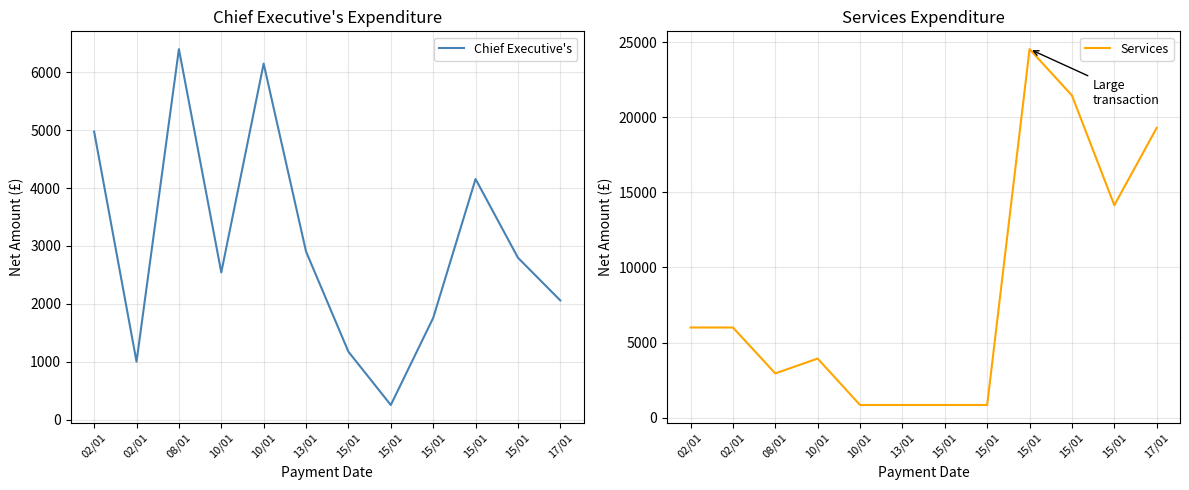

How many intersections are there between Services and Chief Executive's?

4